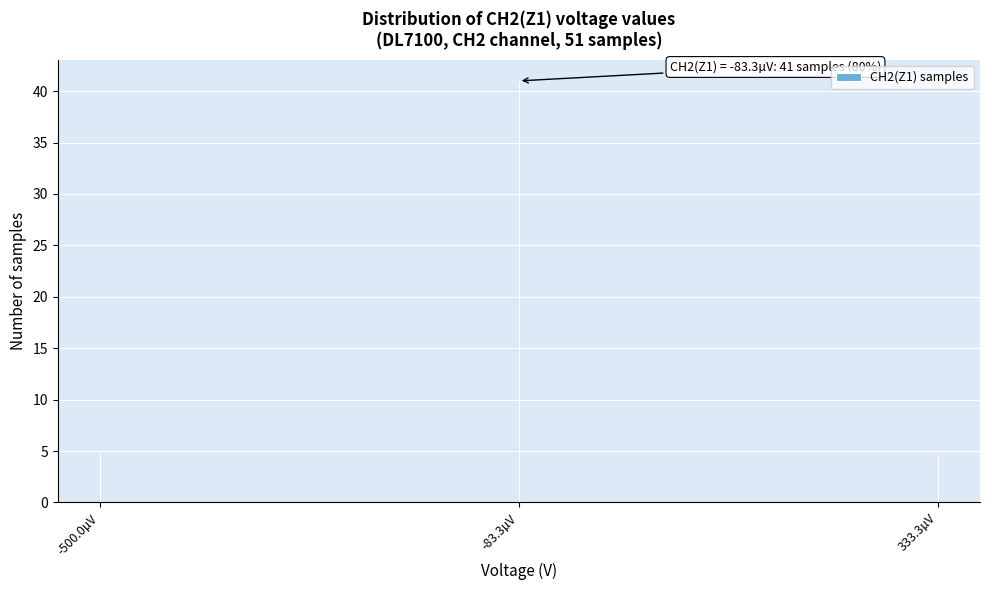

Reading right to left, list all the values displayed in this chart.

333.3µV=5	-83.3µV=41	-500.0µV=5